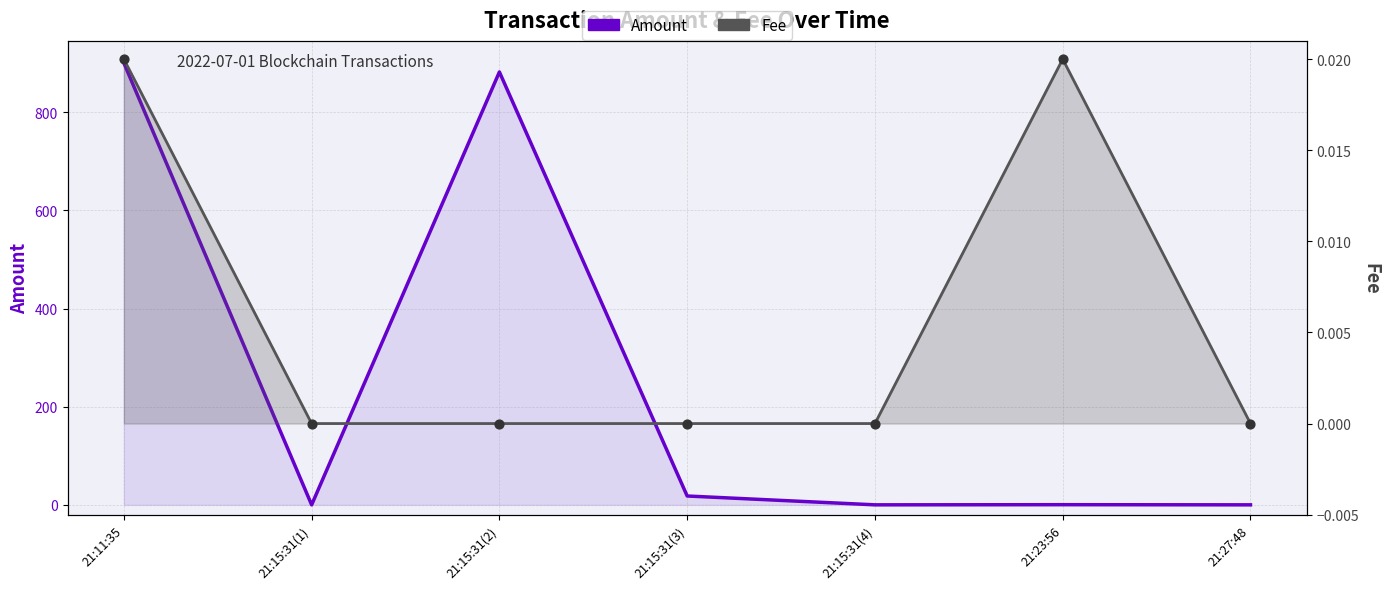

At how many categories does at least one series exceed 187?

2